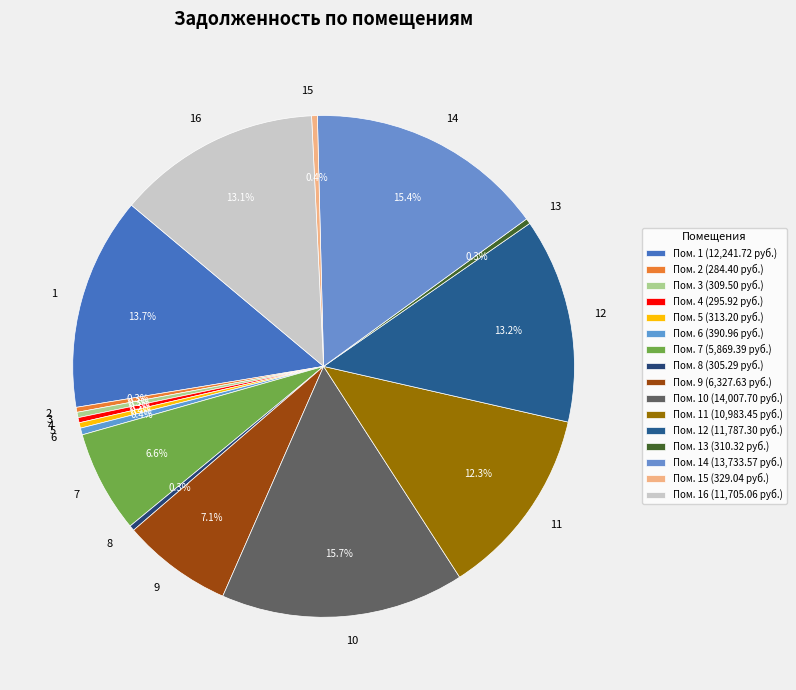

Is there a majority slice in this chart?

No